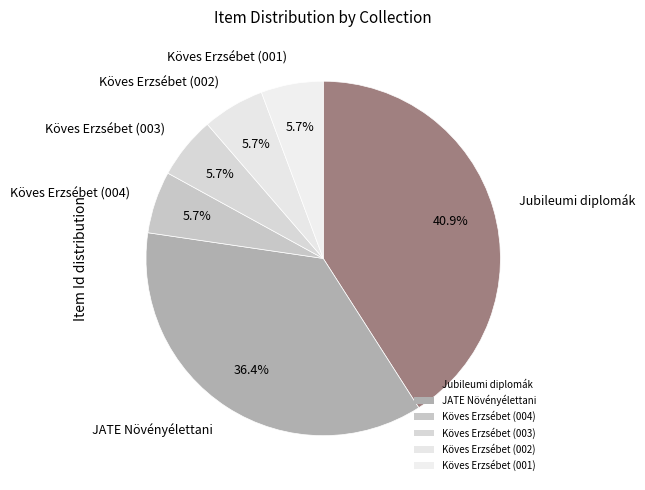

Does Köves Erzsébet (004) represent more than half of the total?

No